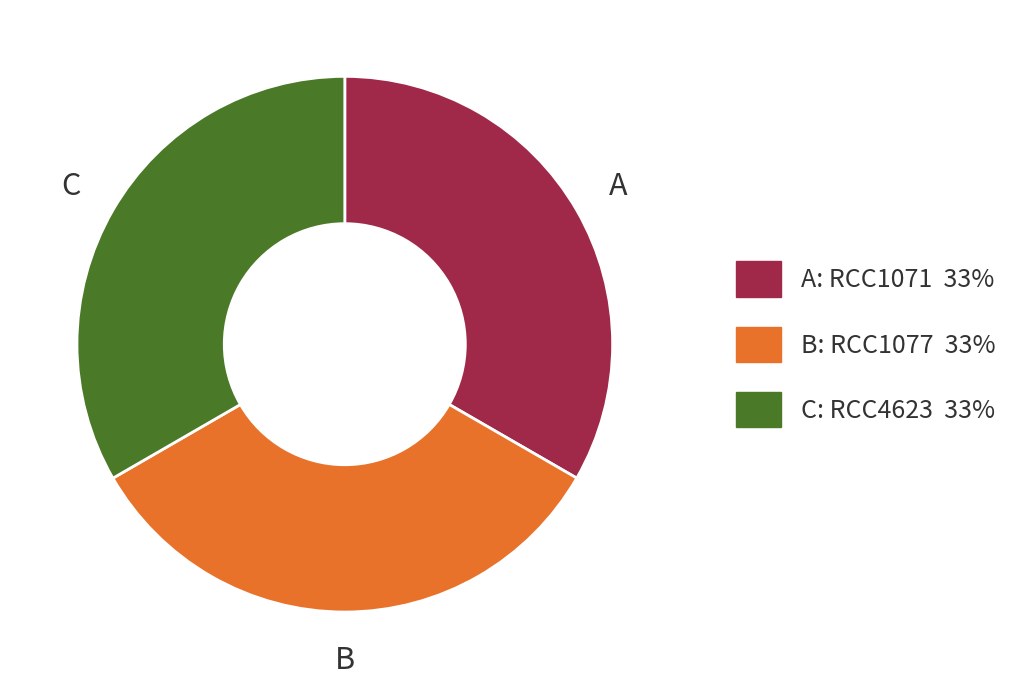

Does any single category account for the majority?

No